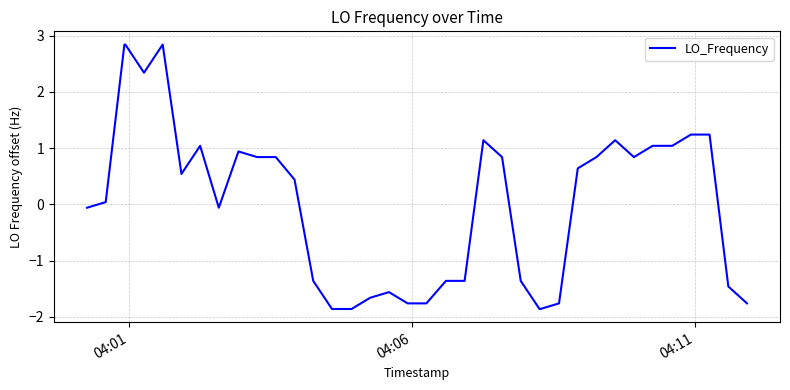

What is the difference between the maximum and minimum values?

4.7